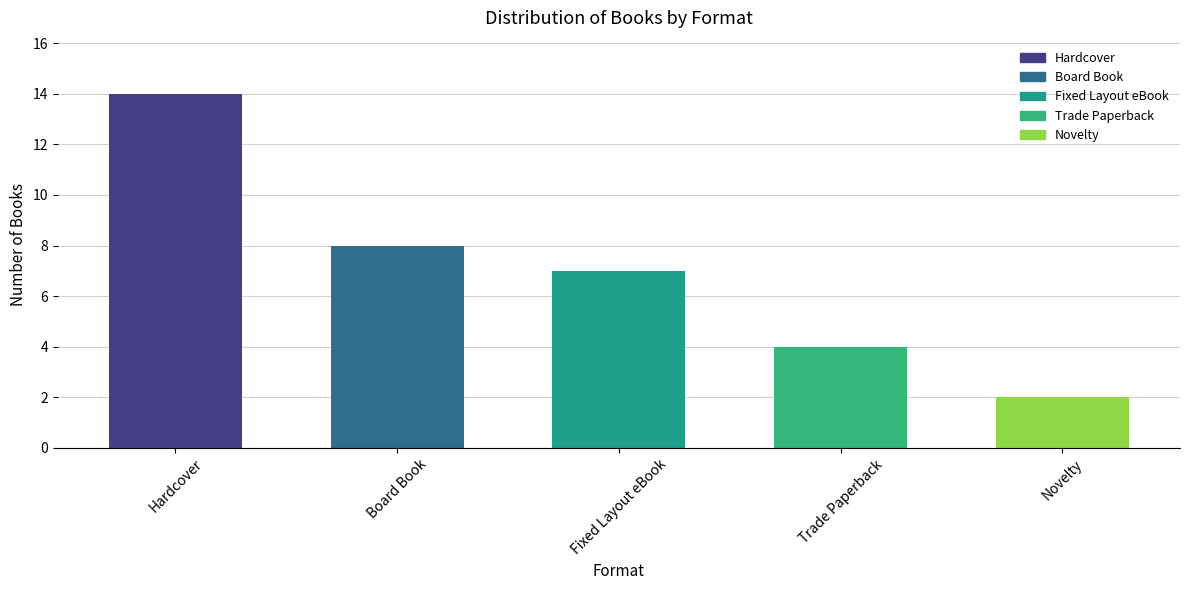

The value at Fixed Layout eBook is 7. True or false?

True